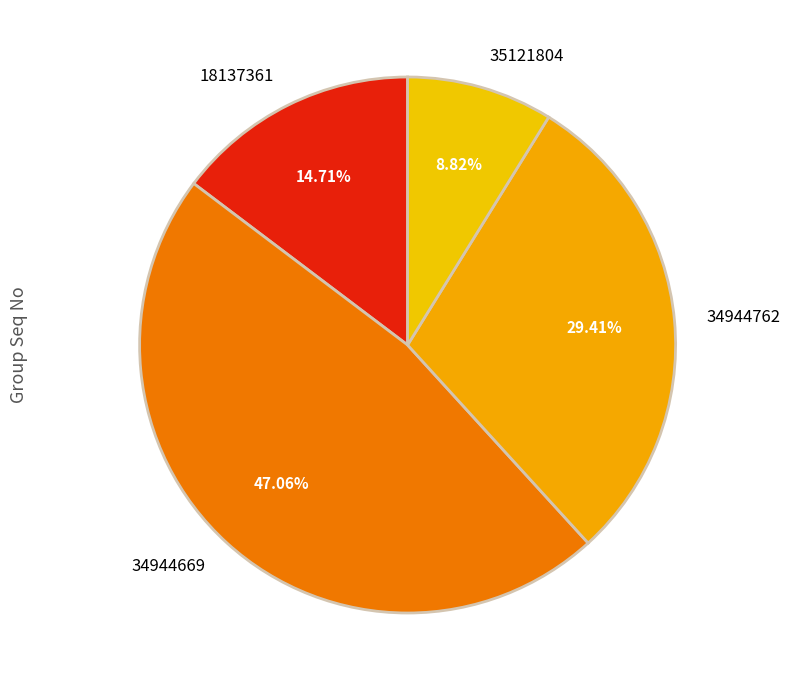

Count the number of slices in the pie.

4